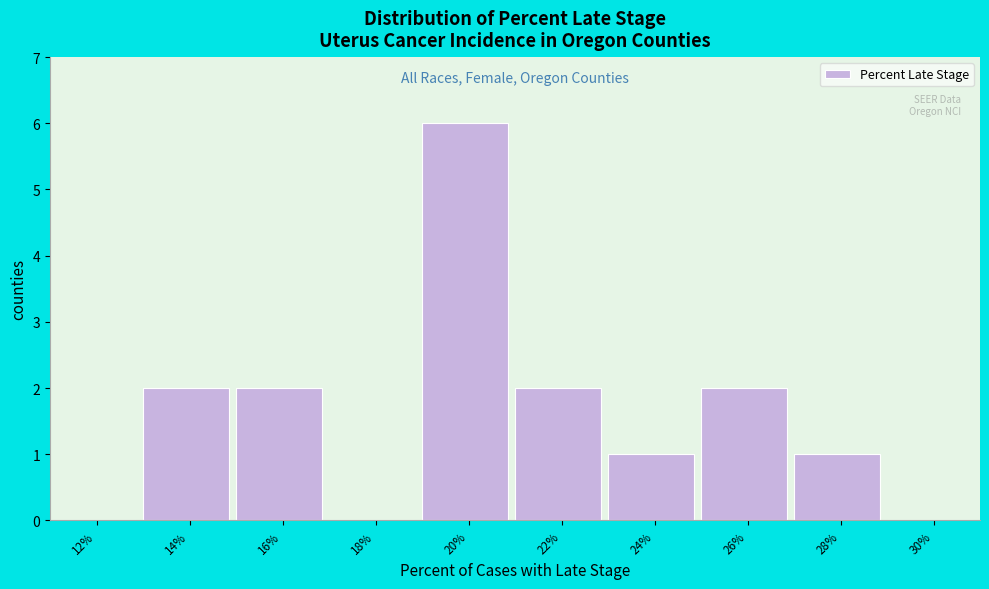

What is the sum of all values?

16